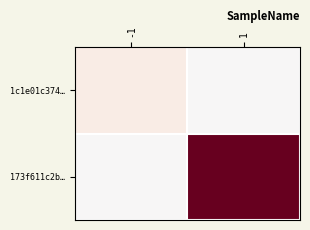

Which series changed the most between -1 and 1?

173f611c2b…